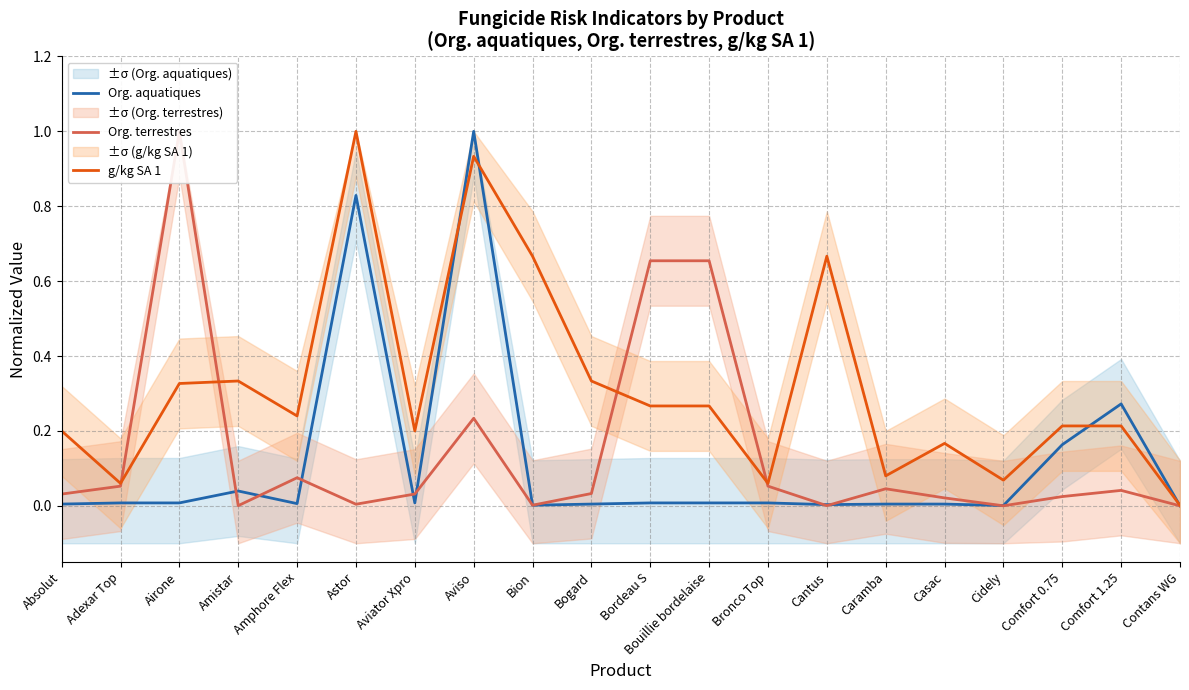

Which series changed the most between Casac and Comfort 1.25?

Org. aquatiques